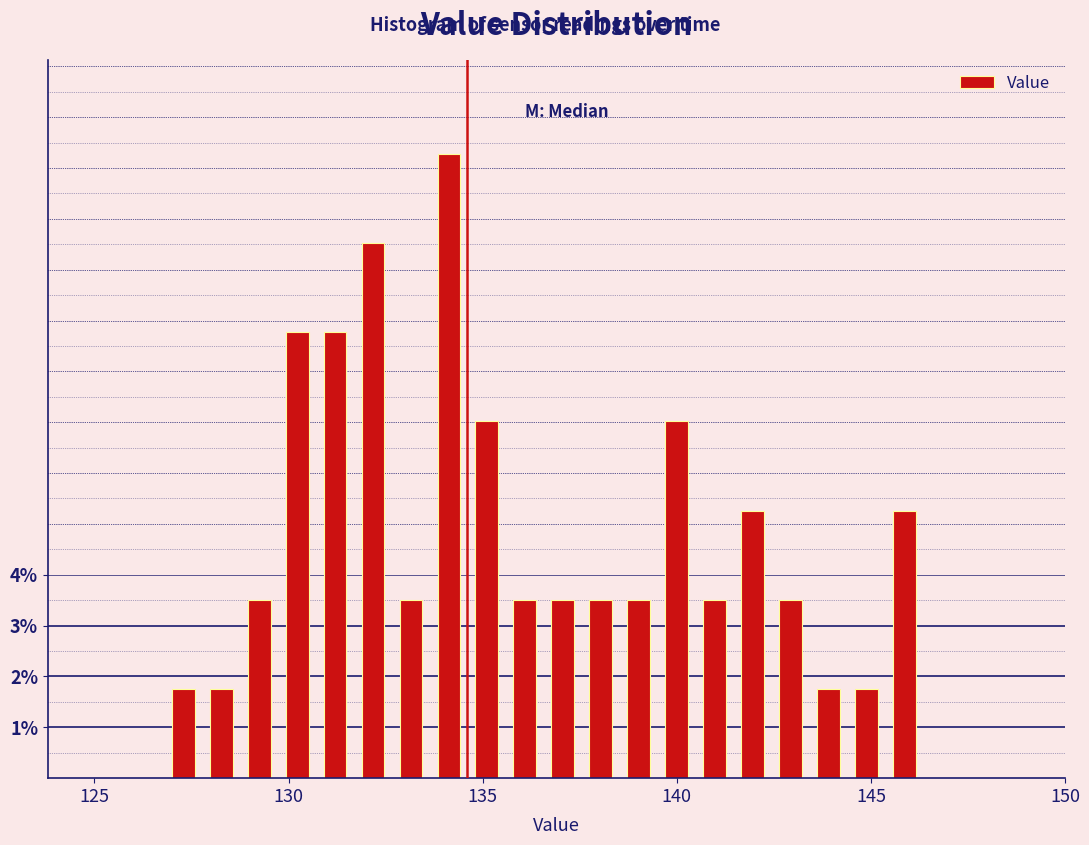

Read against the x-axis, roughly where is the centre of the tallest bar?

134.0